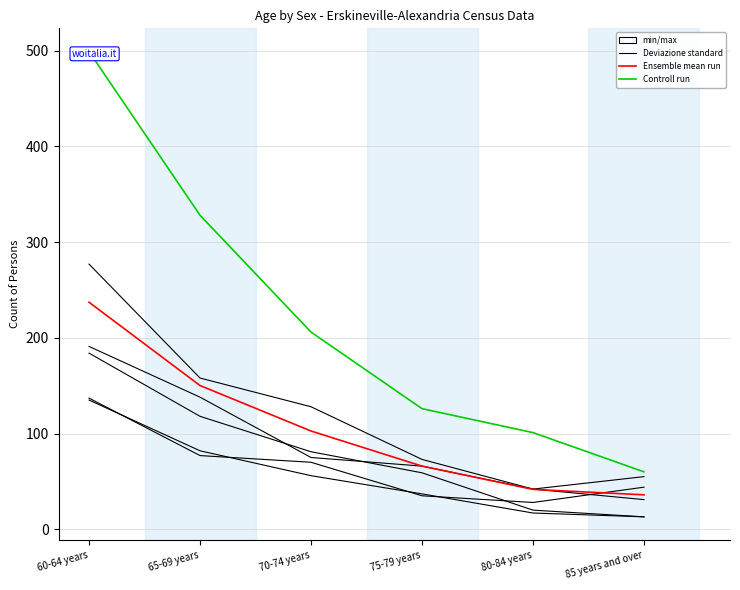

What is the label of the 6th point from the right?

60-64 years